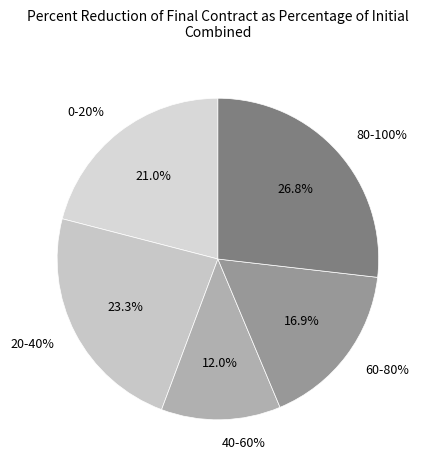

True or false: Key-Systems accounts for 1% of the total.

False